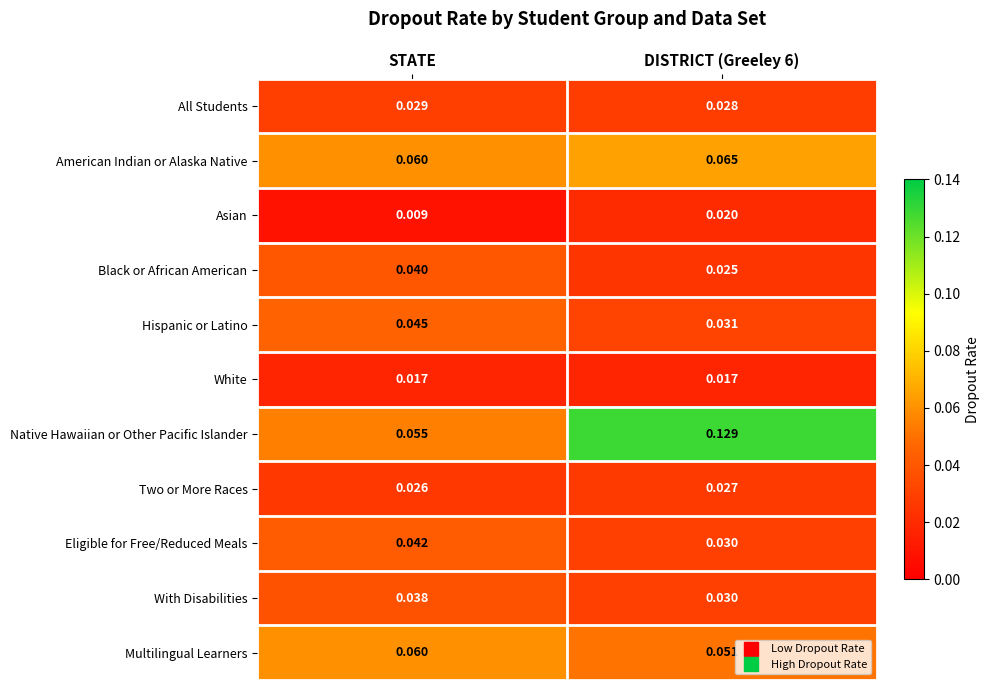

Rank the series by their maximum value, from highest to lowest.

Native Hawaiian or Other Pacific Islander, American Indian or Alaska Native, Multilingual Learners, Hispanic or Latino, Eligible for Free/Reduced Meals, Black or African American, With Disabilities, All Students, Two or More Races, Asian, White